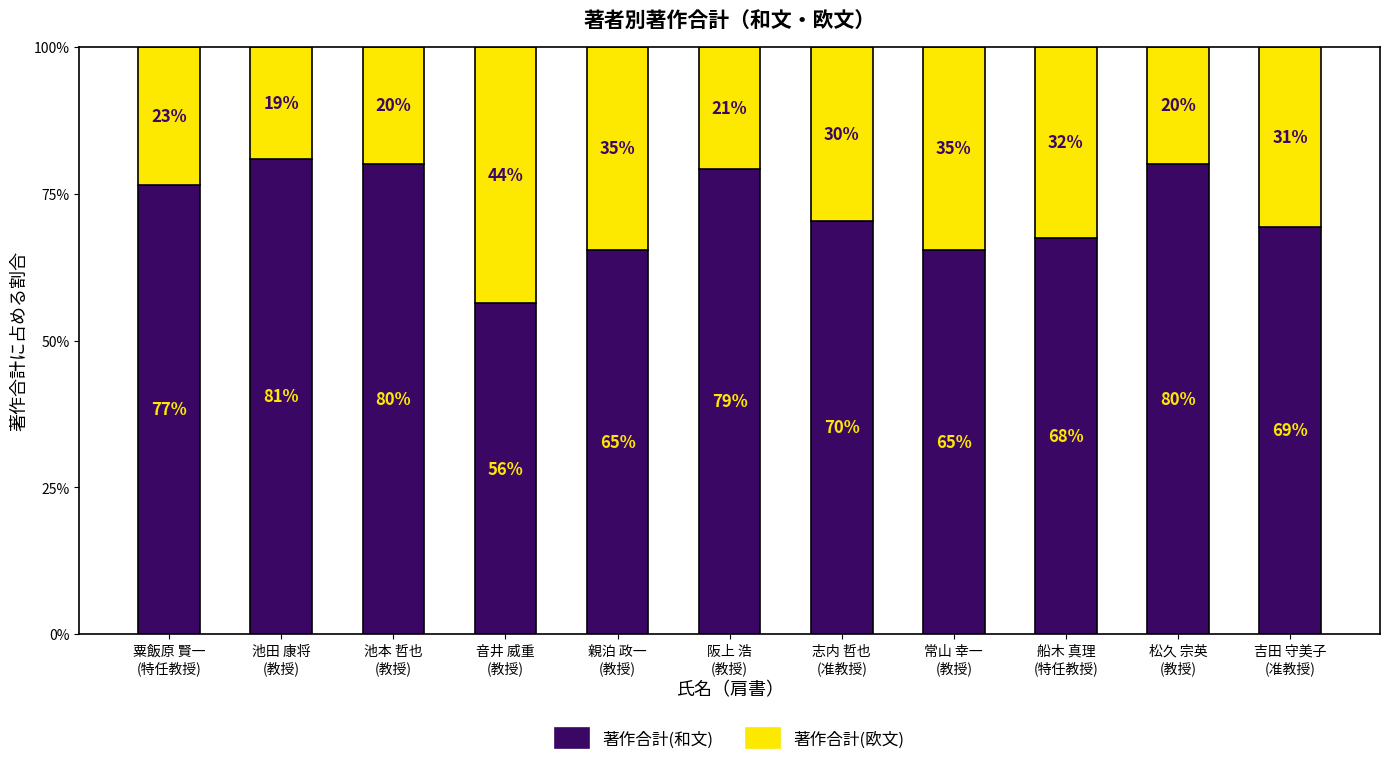

Are the bars grouped side by side (vs. stacked)?

No